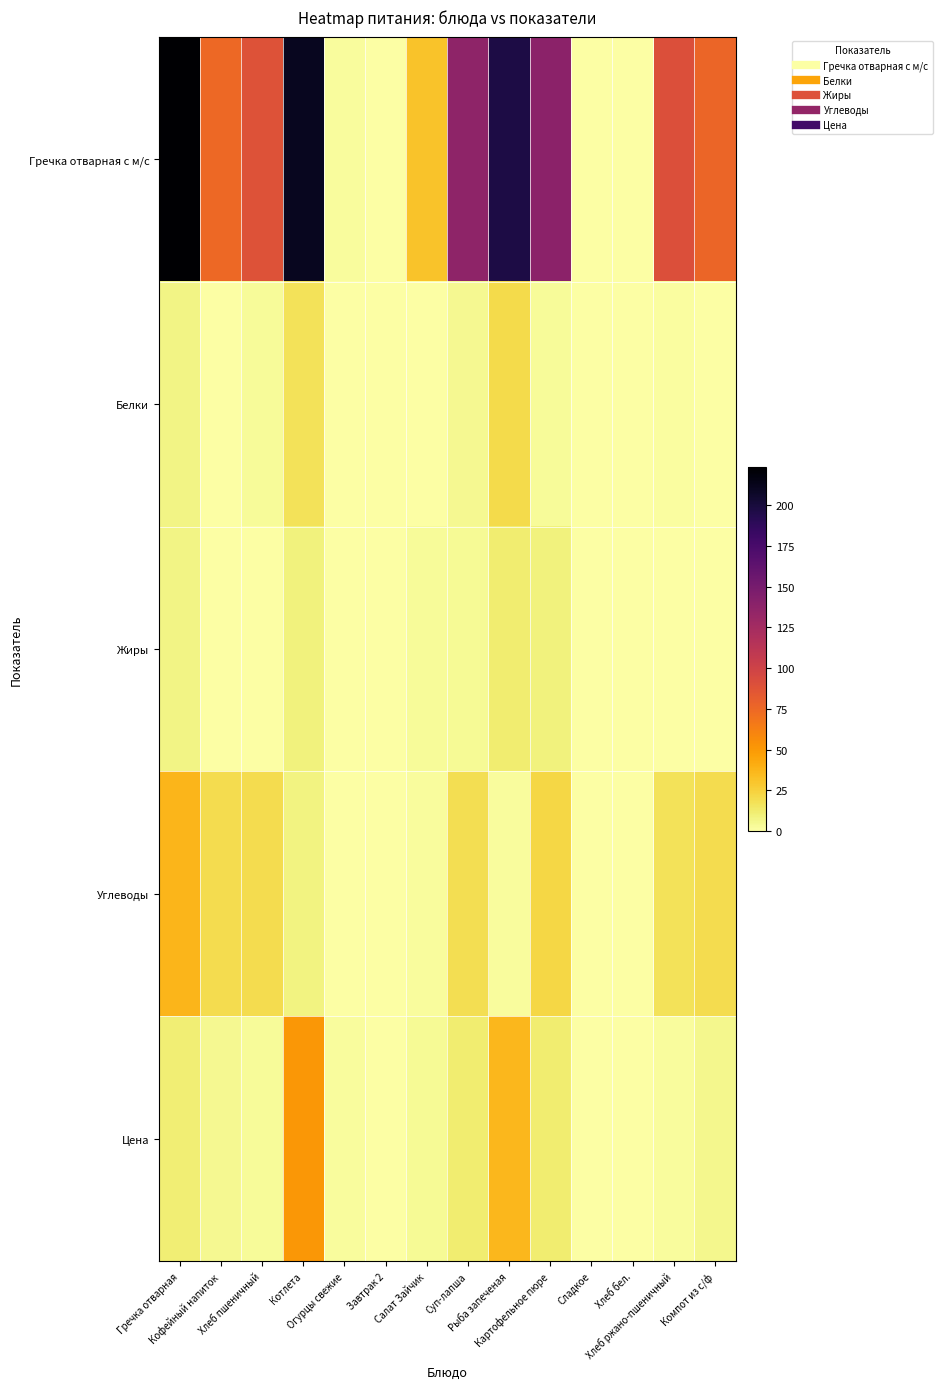

Reading left to right, extract all data points from this chart.

Гречка отварная с м/с: Гречка отварная=223.4	Кофейный напиток=74.9	Хлеб пшеничный=88.8	Котлета=210.8	Огурцы свежие=2.2	Завтрак 2=0.0	Салат Зайчик=31.0	Суп-лапша=136.3	Рыба запеченая=197.2	Картофельное пюре=138.8	Сладкое=0.0	Хлеб бел.=0.0	Хлеб ржано-пшеничный=90.5	Компот из с/ф=76.8
Белки: Гречка отварная=7.6	Кофейный напиток=0.0	Хлеб пшеничный=3.0	Котлета=16.9	Огурцы свежие=0.0	Завтрак 2=0.0	Салат Зайчик=0.8	Суп-лапша=5.1	Рыба запеченая=20.2	Картофельное пюре=3.2	Сладкое=0.0	Хлеб бел.=0.0	Хлеб ржано-пшеничный=1.3	Компот из с/ф=0.2
Жиры: Гречка отварная=7.2	Кофейный напиток=0.0	Хлеб пшеничный=0.3	Котлета=8.7	Огурцы свежие=0.0	Завтрак 2=0.0	Салат Зайчик=3.0	Суп-лапша=4.2	Рыба запеченая=12.1	Картофельное пюре=9.2	Сладкое=0.0	Хлеб бел.=0.0	Хлеб ржано-пшеничный=0.2	Компот из с/ф=0.0
Углеводы: Гречка отварная=37.3	Кофейный напиток=20.0	Хлеб пшеничный=19.7	Котлета=7.9	Огурцы свежие=0.4	Завтрак 2=0.0	Салат Зайчик=2.3	Суп-лапша=19.1	Рыба запеченая=2.1	Картофельное пюре=22.0	Сладкое=0.0	Хлеб бел.=0.0	Хлеб ржано-пшеничный=17.1	Компот из с/ф=19.4
Цена: Гречка отварная=11.3	Кофейный напиток=4.9	Хлеб пшеничный=2.7	Котлета=50.7	Огурцы свежие=1.8	Завтрак 2=0.0	Салат Зайчик=3.5	Суп-лапша=12.0	Рыба запеченая=36.0	Картофельное пюре=11.9	Сладкое=0.0	Хлеб бел.=0.0	Хлеб ржано-пшеничный=2.6	Компот из с/ф=5.3